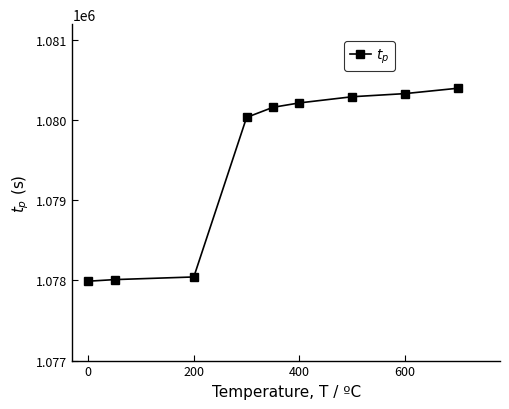

Does the chart have visible grid lines?

No